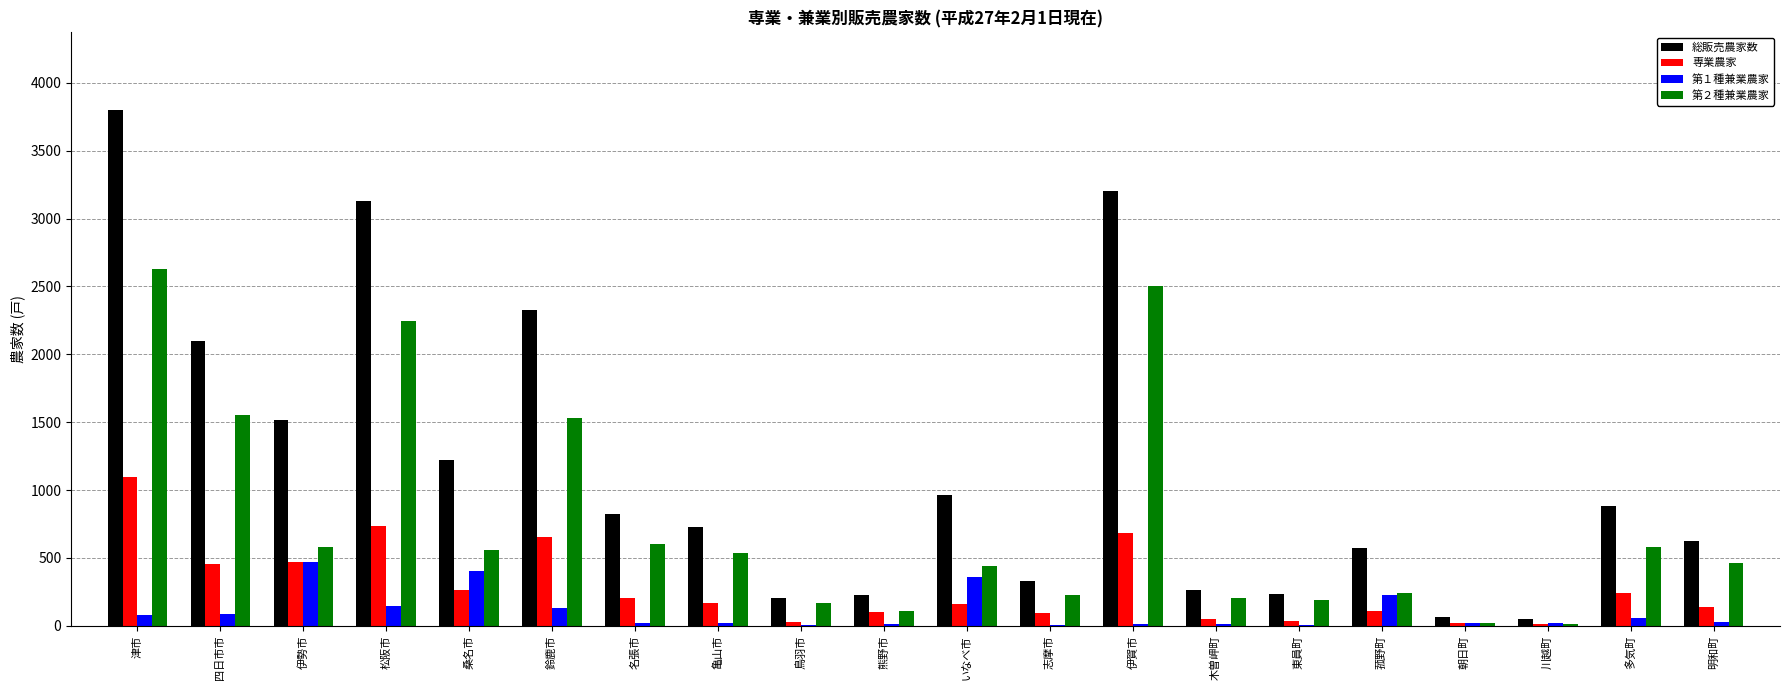

What is the greatest value displayed?

3802